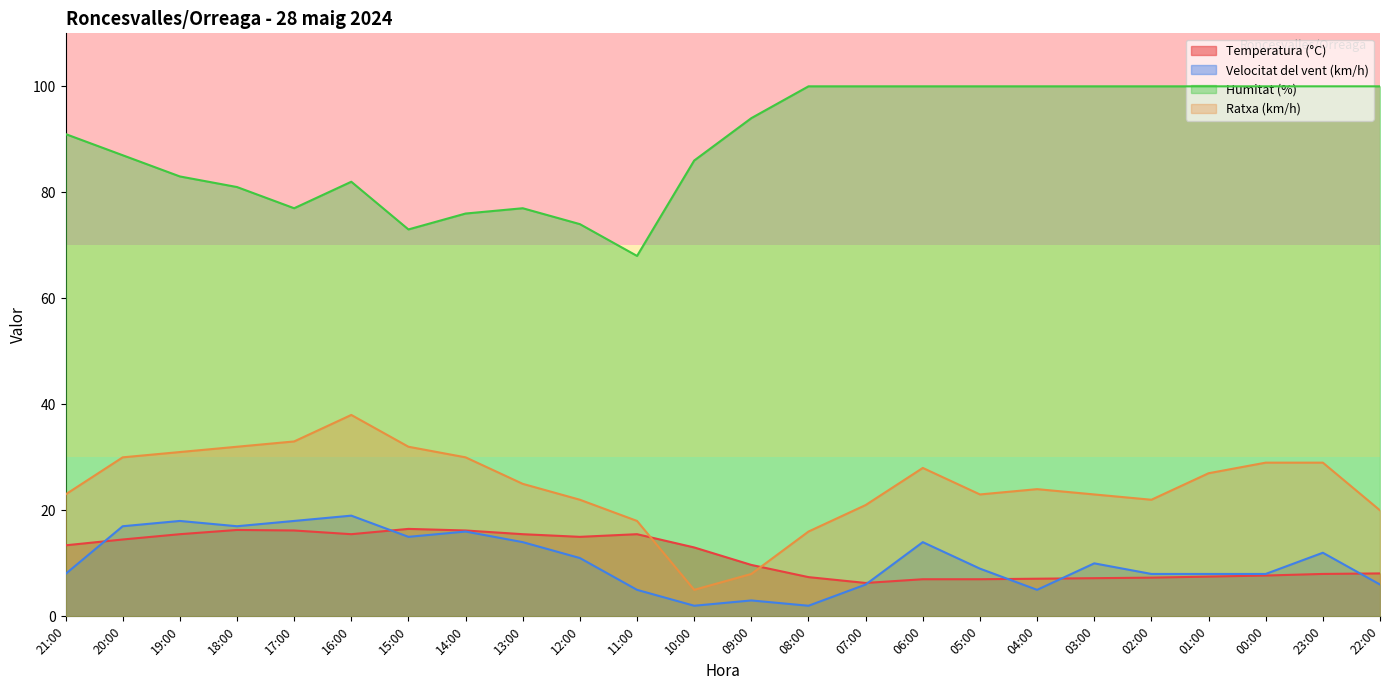

What are all the series names shown in the legend?

Temperatura (°C), Velocitat del vent (km/h), Humitat (%), Ratxa (km/h)